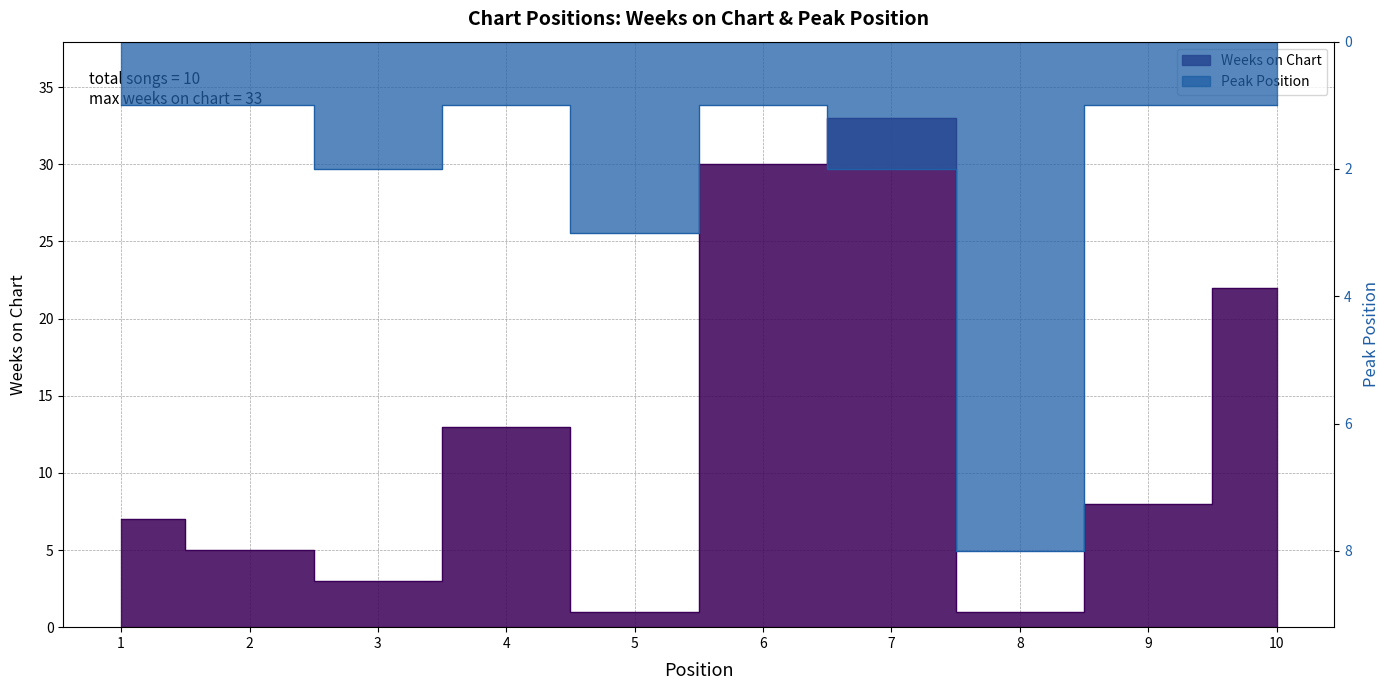

Rank the series by their average value, from highest to lowest.

Weeks on Chart, Peak Position